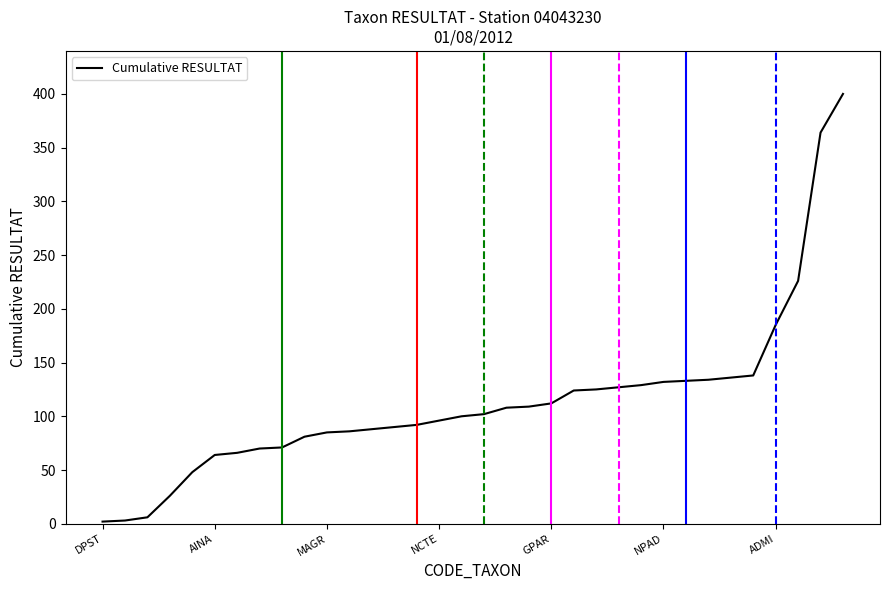

What is the maximum value shown in the chart?

400